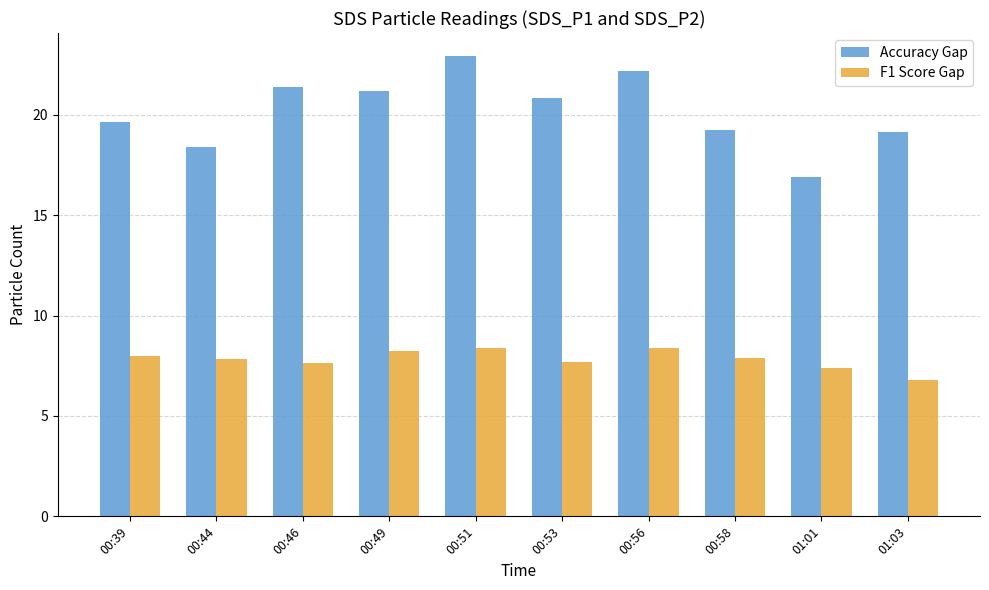

What is the label of the 4th bar from the right?

00:56